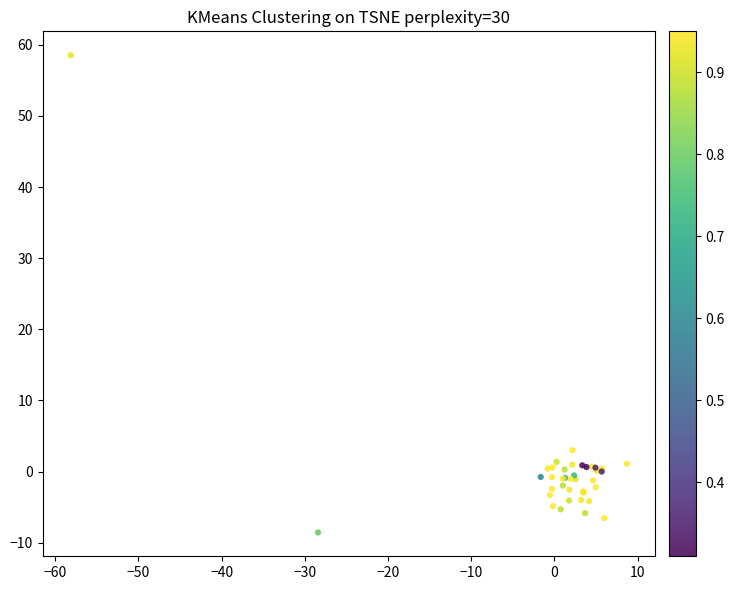

What Y value in the scatter plot is closest to 24?

3.0